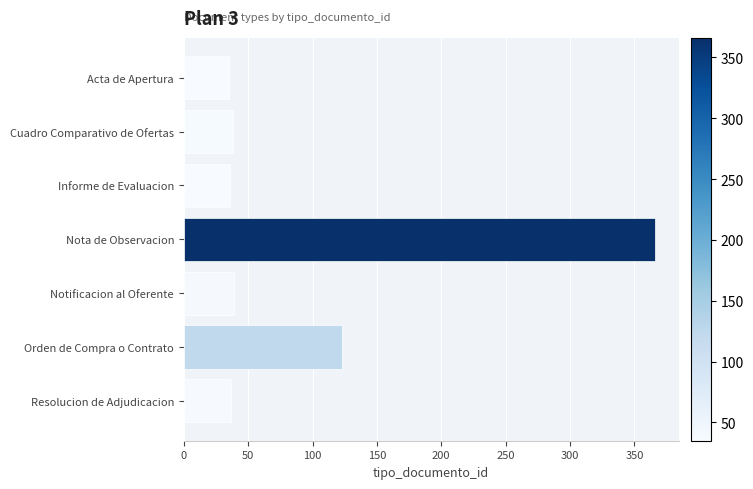

Approximately how many times larger is the value at Orden de Compra o Contrato compared to Resolucion de Adjudicacion?

3.3